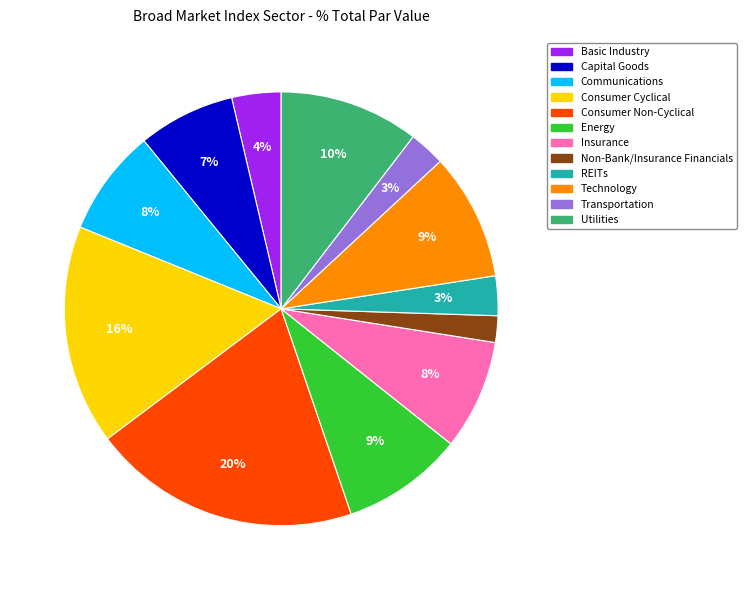

Which category has the biggest portion of the pie?

Consumer Non-Cyclical